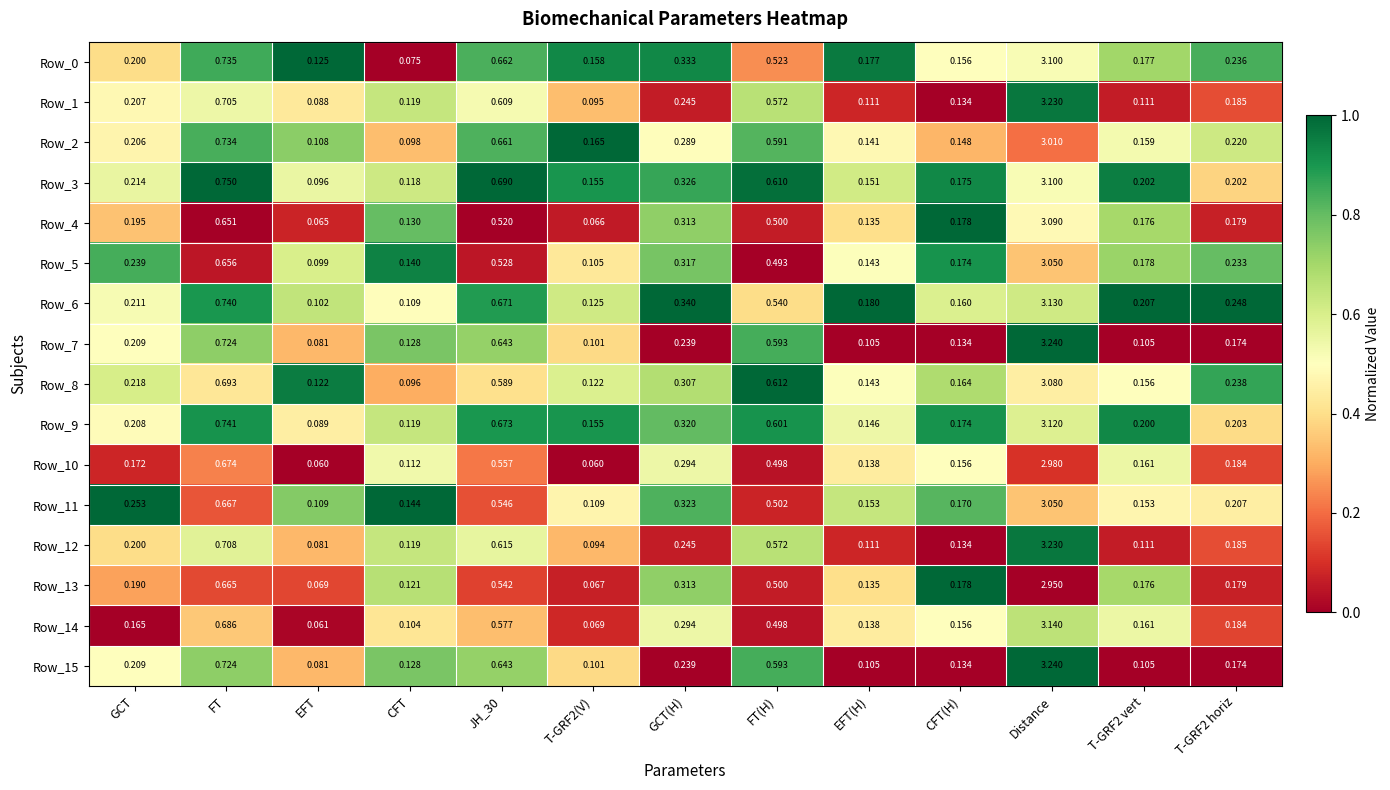

At which label is Row_5 closest to 1?

FT